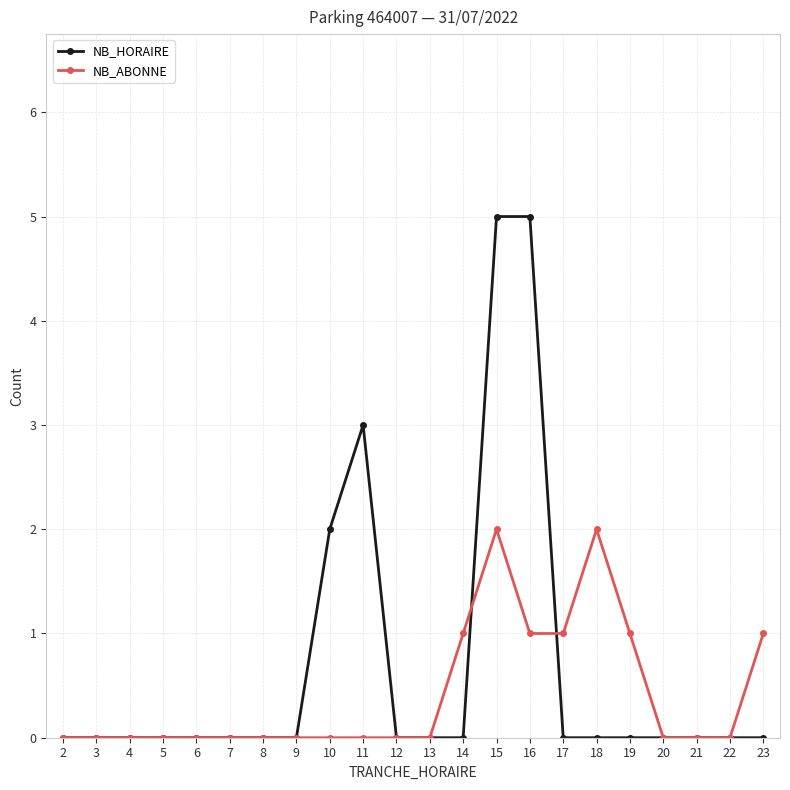

Which series has the largest total across all categories?

NB_HORAIRE